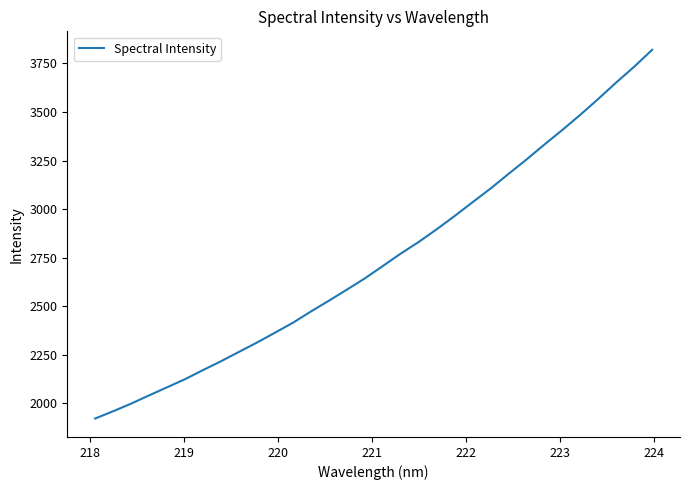

What is the difference between the maximum and minimum values?

1898.6